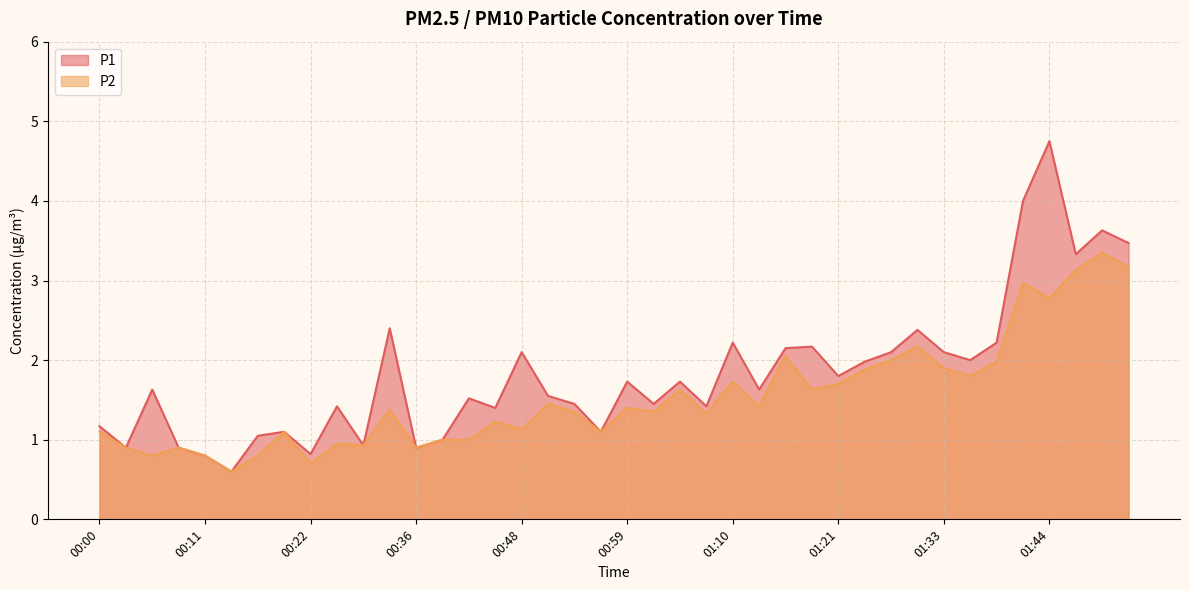

At 00:06, list the series in order from smallest to largest.

P2, P1